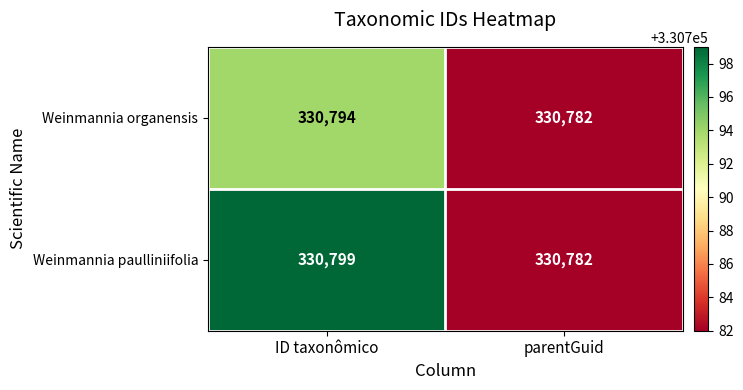

What is the difference between the highest and lowest values at ID taxonômico?

5